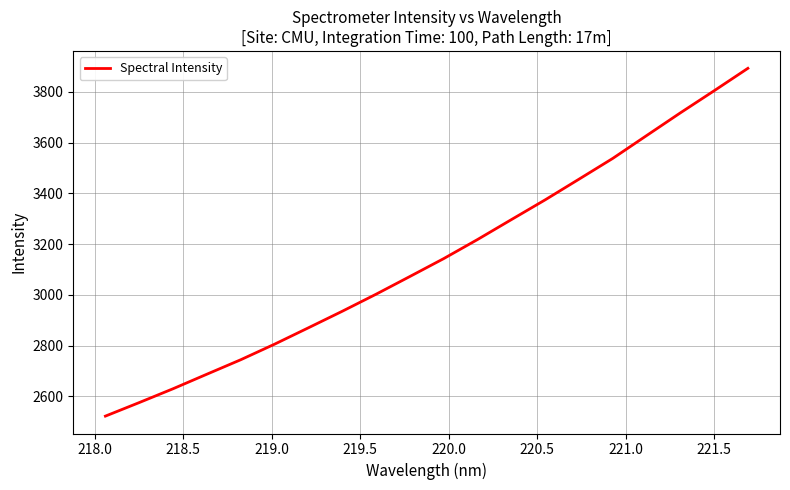

What is the smallest value displayed?

2522.3